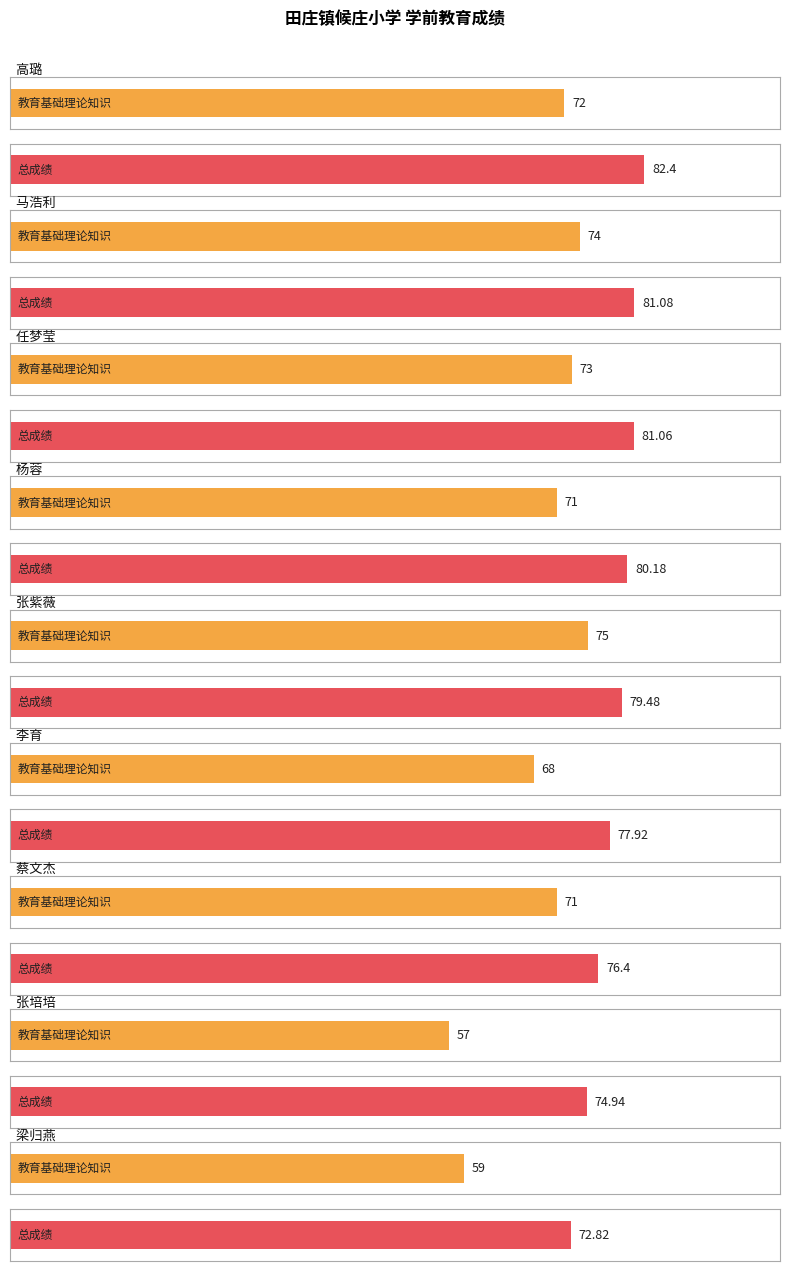

Between 张紫薇 and 梁归燕, which series saw the biggest shift?

教育基础理论知识